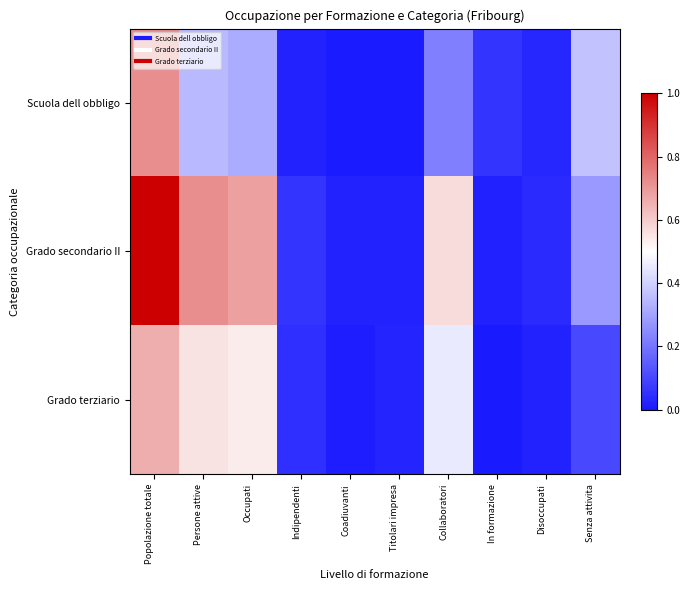

List the series in order of their overall mean, highest first.

Grado secondario II, Grado terziario, Scuola dell obbligo